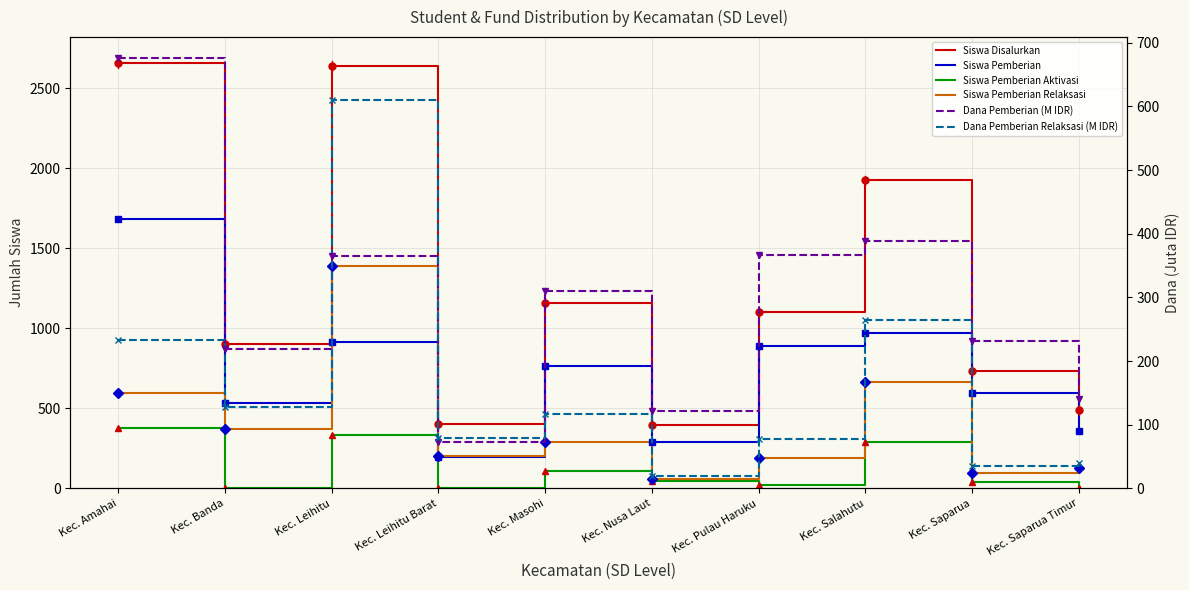

What is the average value of the Siswa Pemberian series?

719.8